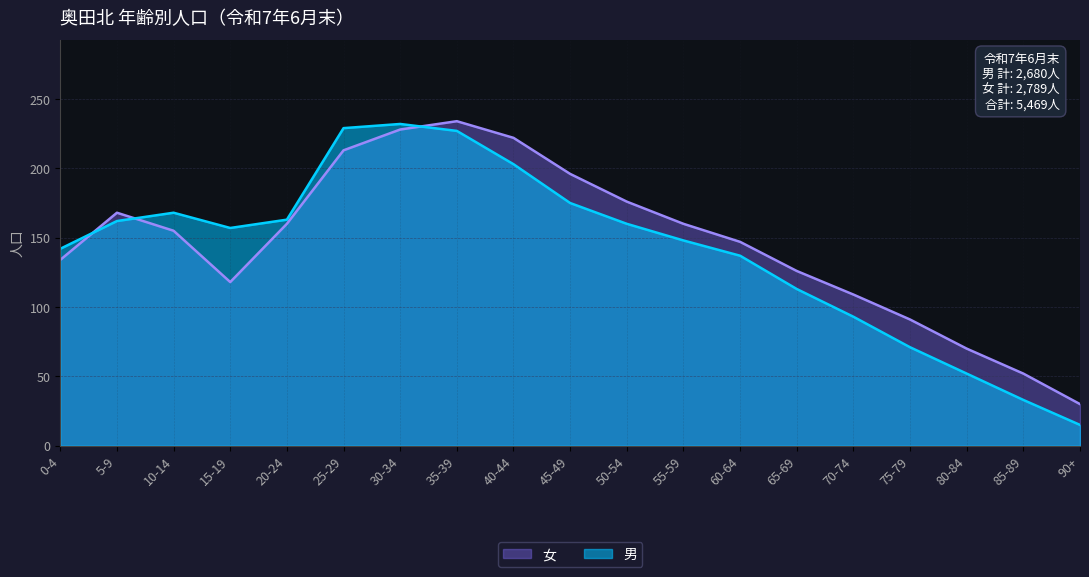

What is the sum of the 女 values at 5-9 and 60-64?

315